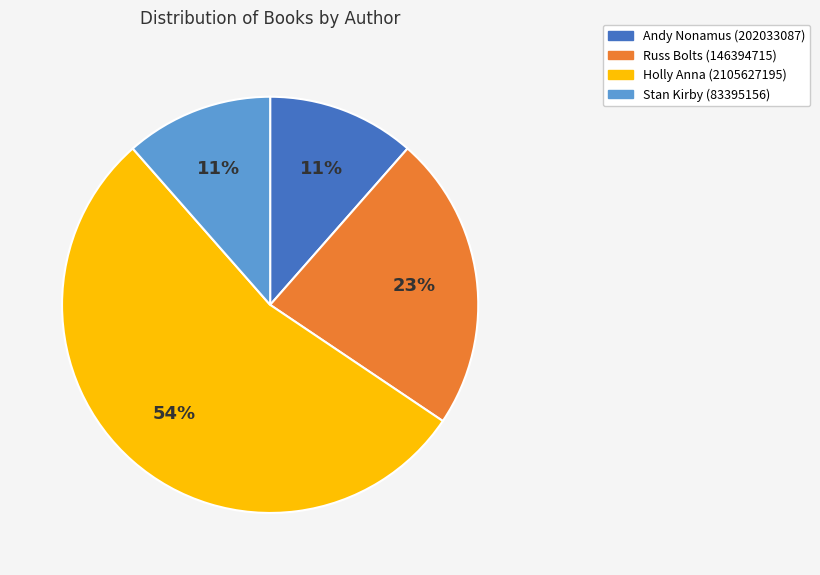

Combined, do Andy Nonamus (202033087) and Holly Anna (2105627195) account for over 50%?

Yes